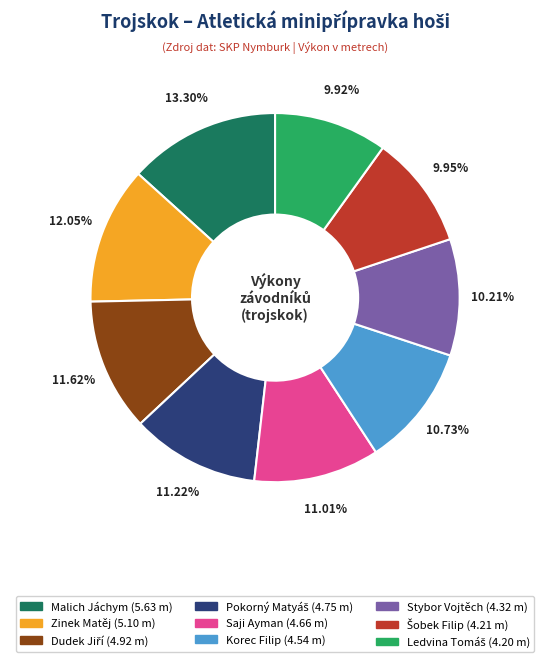

Which category has the biggest portion of the pie?

Malich Jáchym